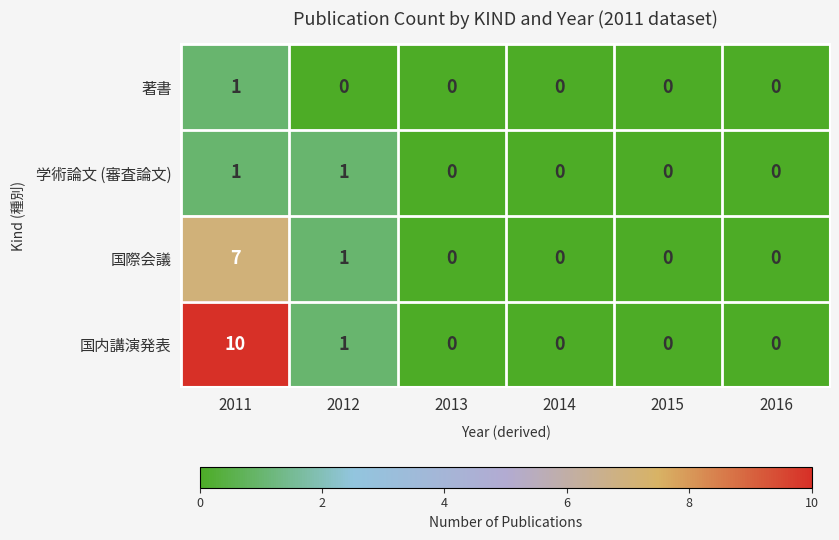

Reading right to left, transcribe all the data shown in this chart.

著書: 2016=0	2015=0	2014=0	2013=0	2012=0	2011=1
学術論文 (審査論文): 2016=0	2015=0	2014=0	2013=0	2012=1	2011=1
国際会議: 2016=0	2015=0	2014=0	2013=0	2012=1	2011=7
国内講演発表: 2016=0	2015=0	2014=0	2013=0	2012=1	2011=10